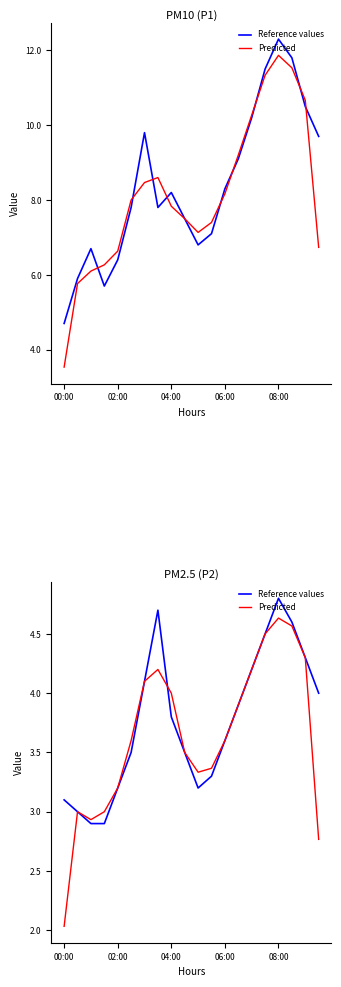

Is this an area chart (filled region under the line)?

No